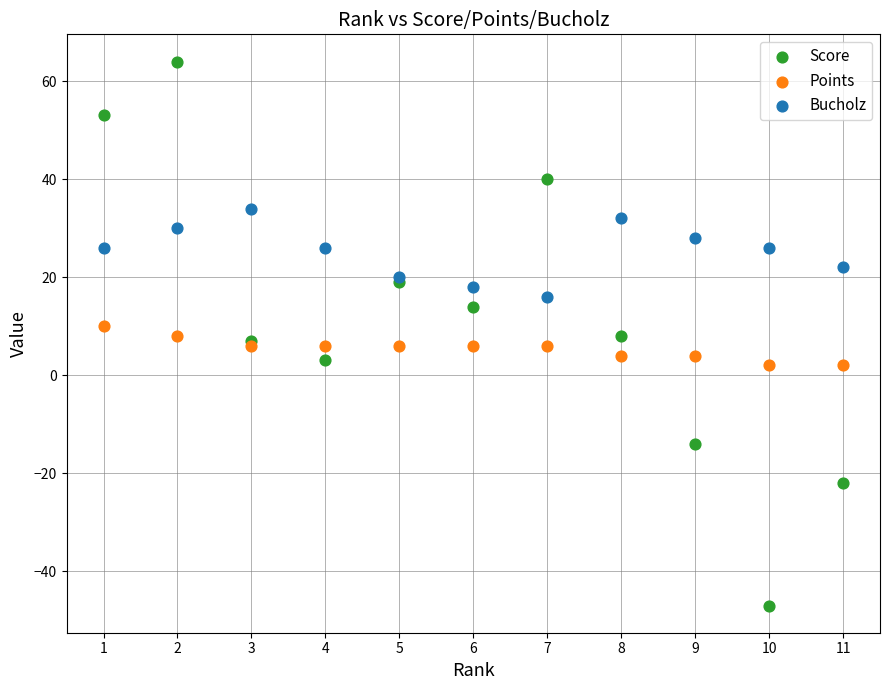

Which series reaches the minimum Y coordinate?

Score